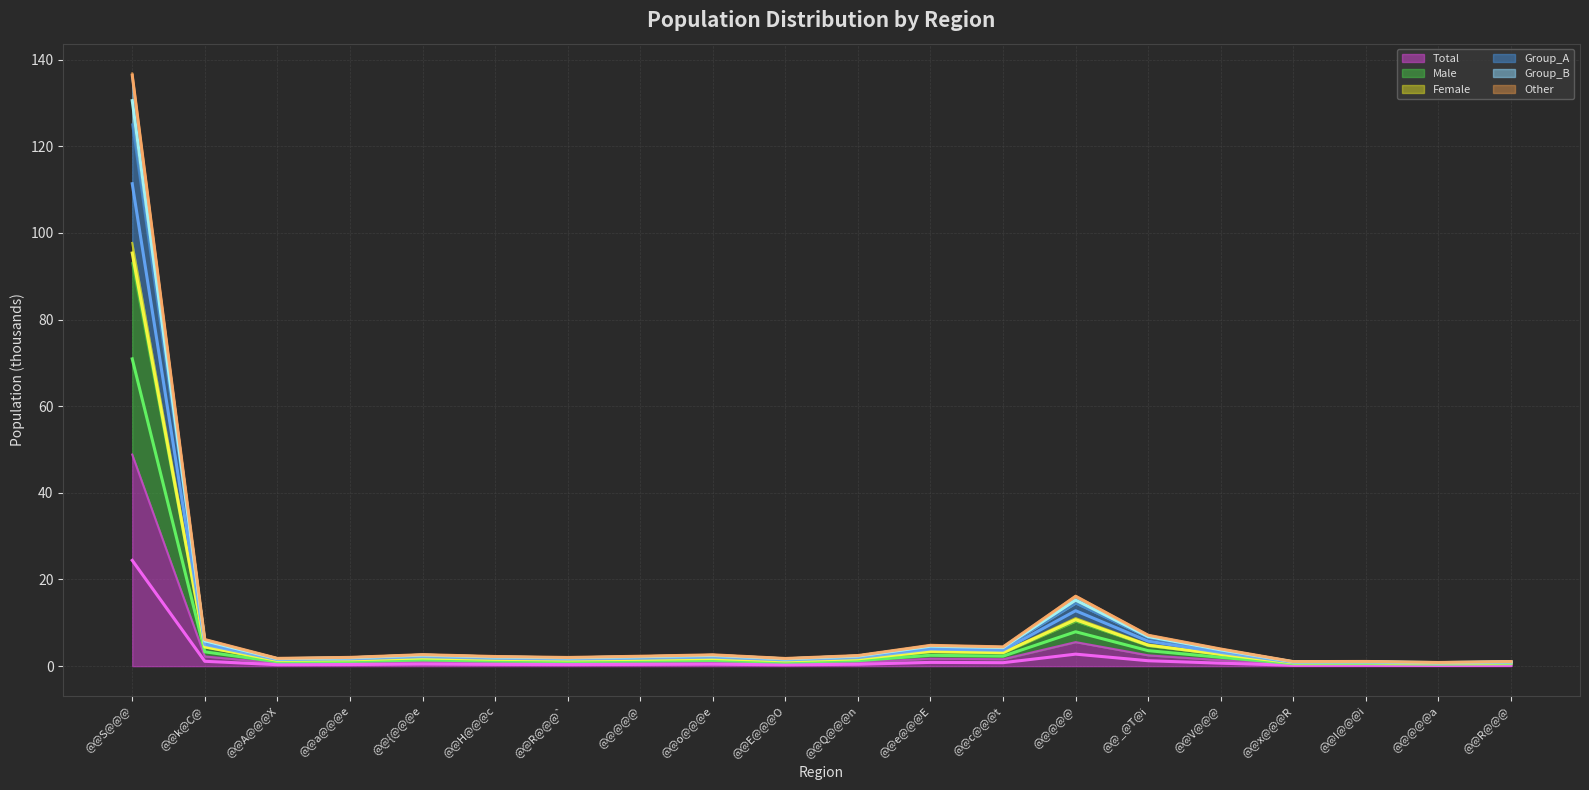

At which category does Avg Female reach its first local peak?

@@{@@@e